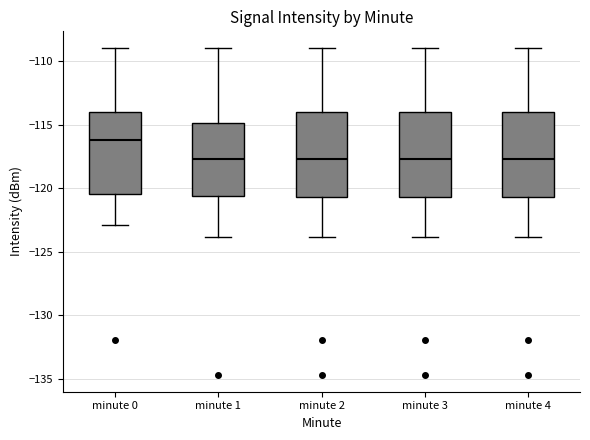

Reading left to right, transcribe this box plot: for each box, give where its median line is, the range the box spans, and where its two whiskers end, as read against the y-axis. The values are not printed on the chart, so give them approximately, as read against the axis.

minute 0: median -116.0, box -120.5 to -114.0, whiskers -123.0 to -109.0
minute 1: median -117.5, box -120.5 to -115.0, whiskers -124.0 to -109.0
minute 2: median -117.5, box -120.5 to -114.0, whiskers -124.0 to -109.0
minute 3: median -117.5, box -120.5 to -114.0, whiskers -124.0 to -109.0
minute 4: median -117.5, box -120.5 to -114.0, whiskers -124.0 to -109.0